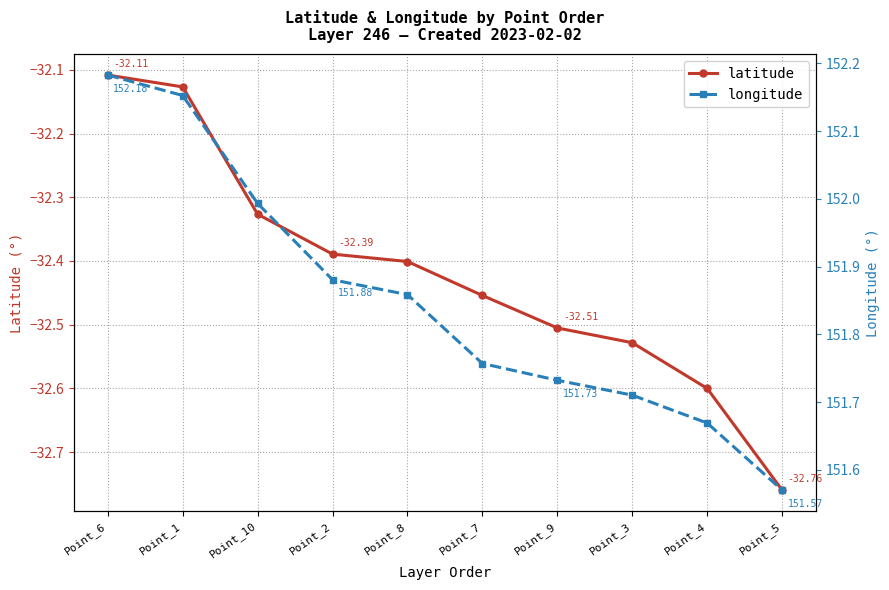

What is the maximum value for longitude?

152.2